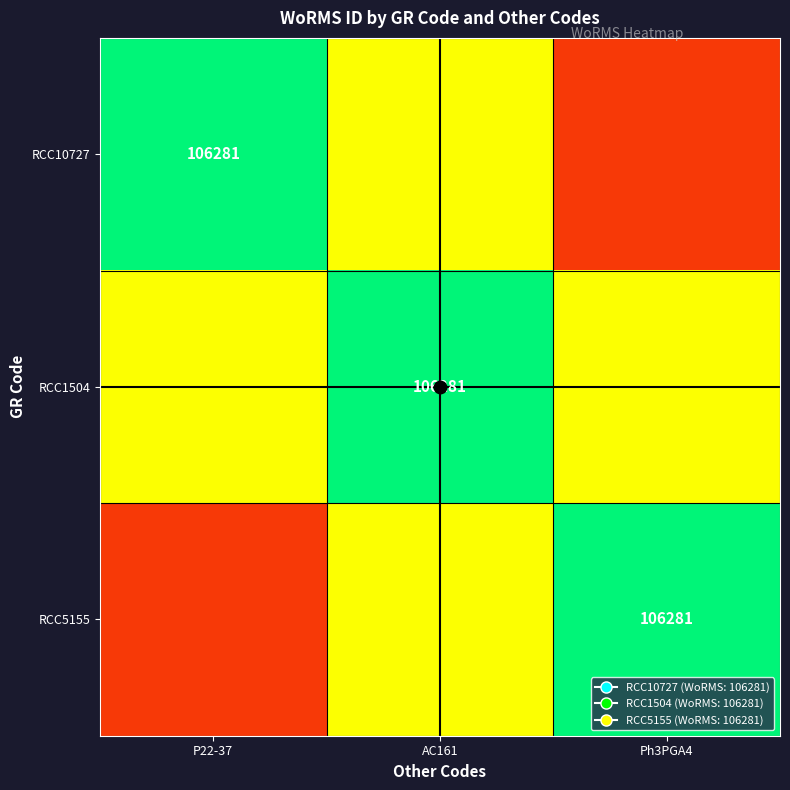

List the series in order of their peak value, highest first.

RCC10727, RCC1504, RCC5155